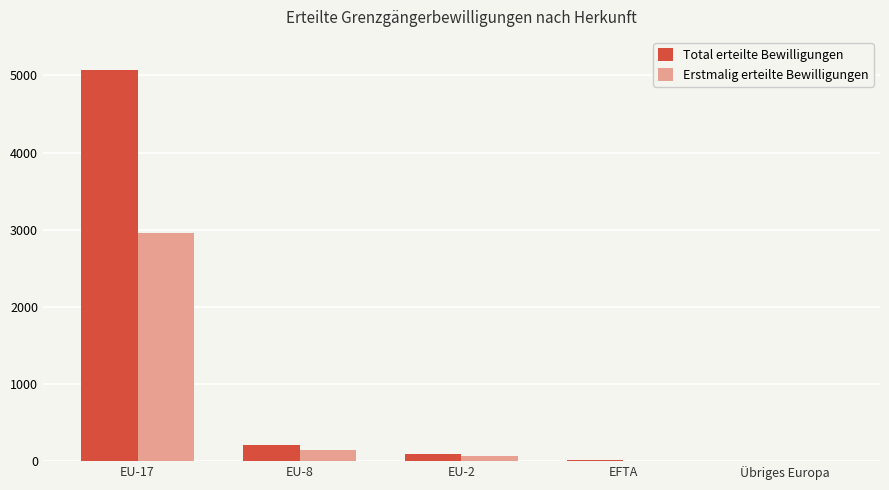

Is the value of Total erteilte Bewilligungen at EU-17 greater than the value of Erstmalig erteilte Bewilligungen at EU-17?

Yes